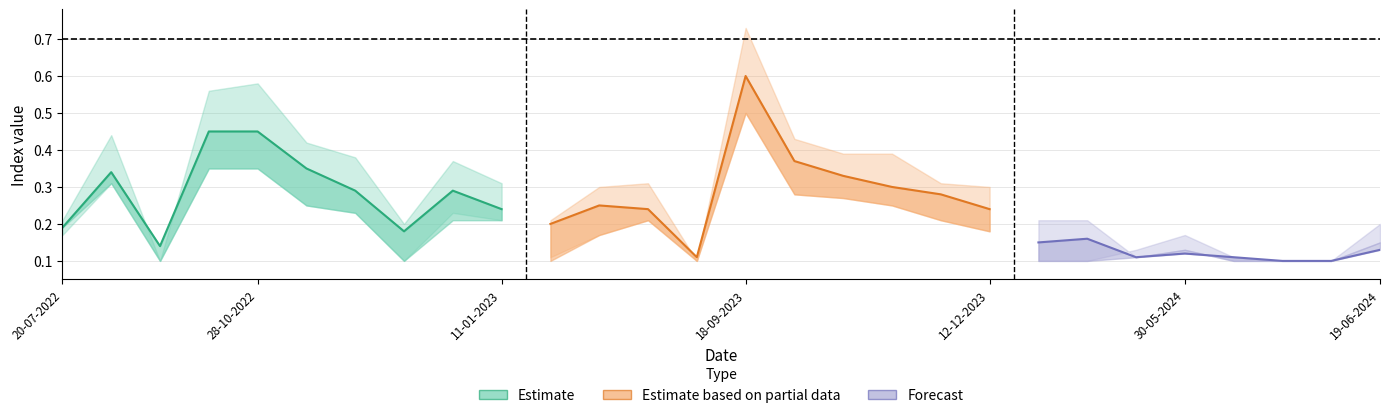

True or false: soc has a value of 0.1 at 25-05-2024.

True